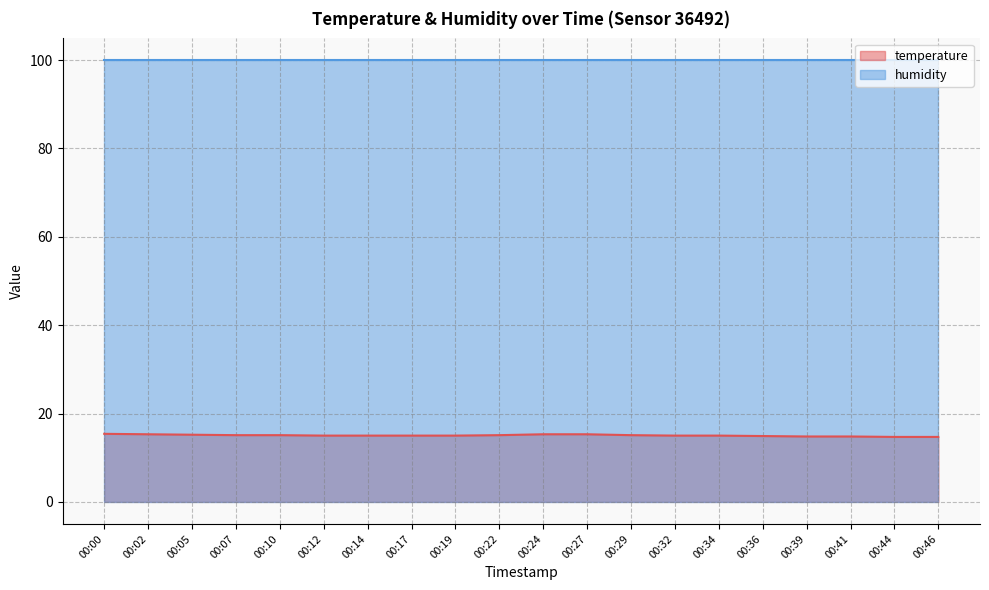

Is it true that the value at 00:17 is 15.0?

True